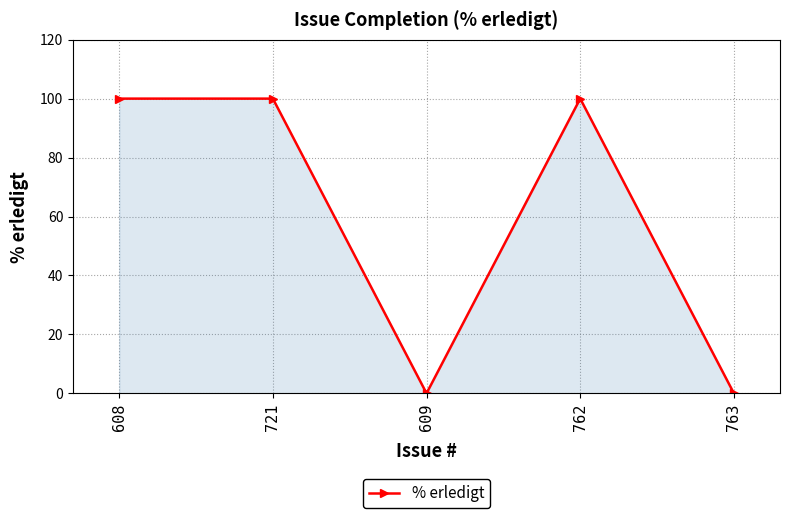

Reading right to left, transcribe all the data shown in this chart.

763=0	762=100	609=0	721=100	608=100